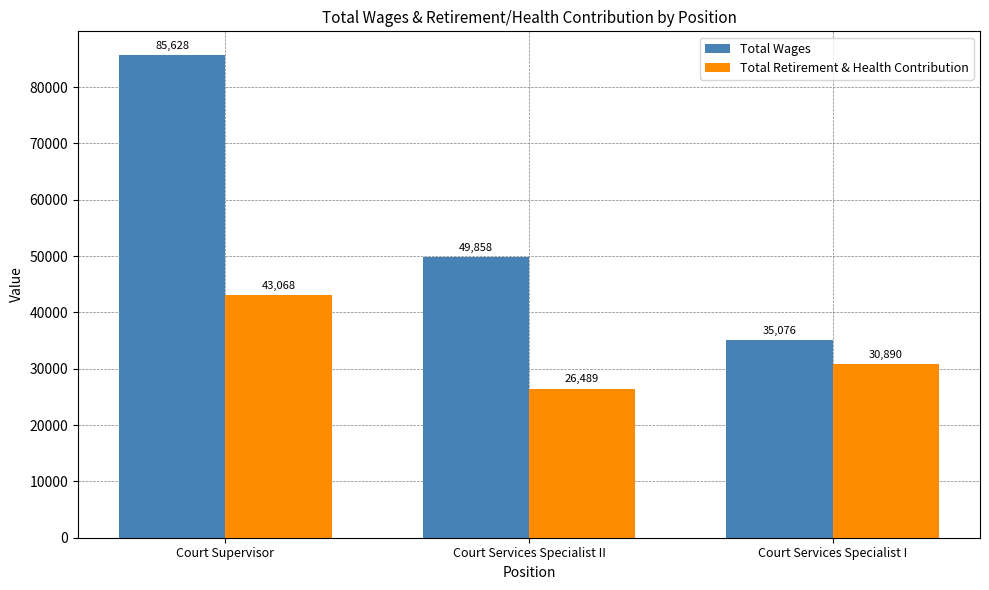

What is the label of the 1st bar from the left?

Court Supervisor